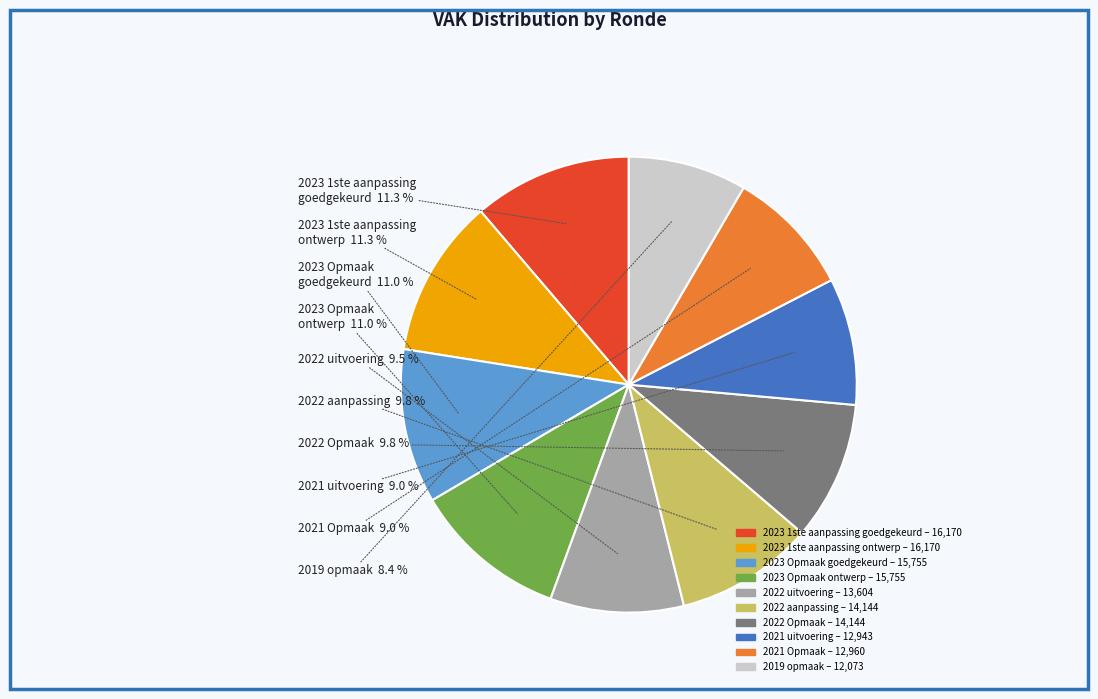

How many slices are in this pie chart?

10